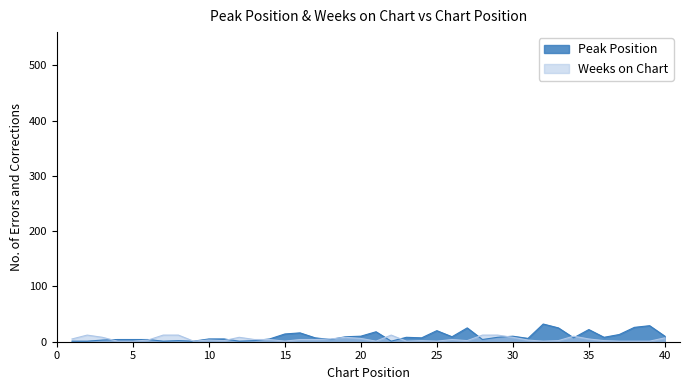

What is the difference between the highest and lowest values at 4?

3